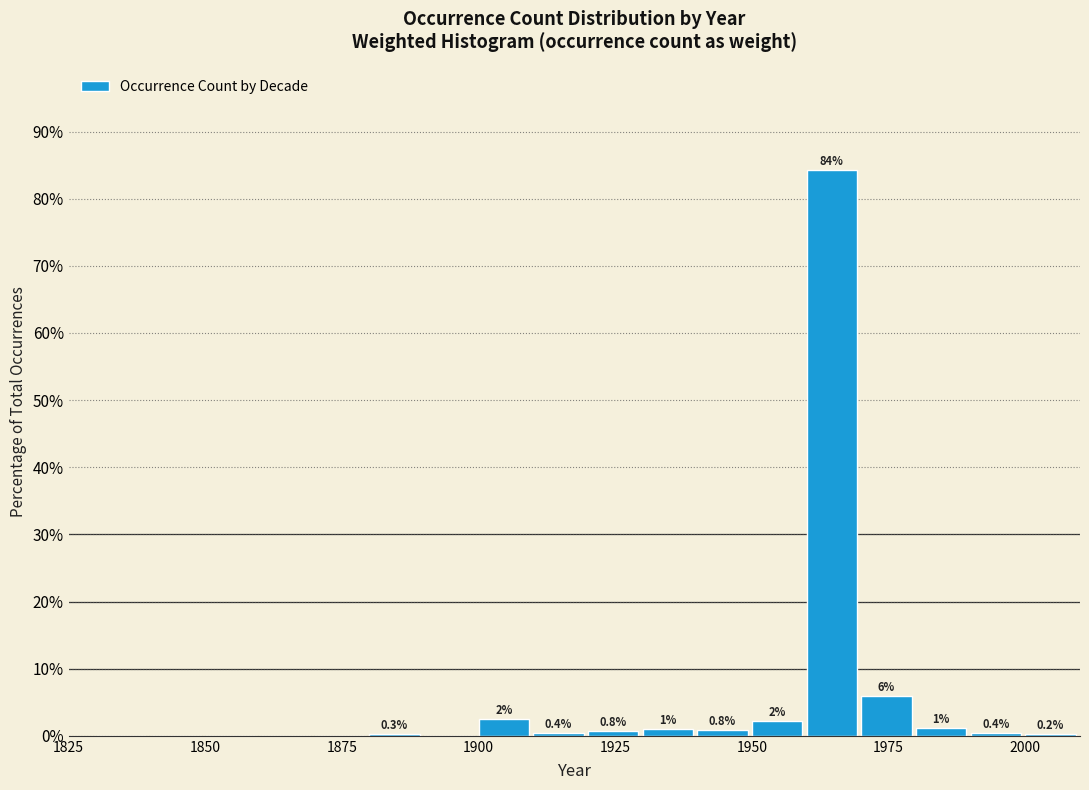

Around what value on the x-axis is the tallest bar? Give the approximate position of its centre, as read against the axis.

1965